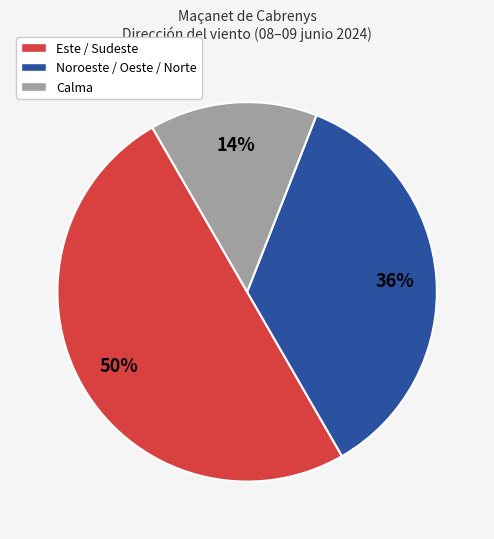

To the nearest percent, what is the difference between the largest and smallest slice percentages?

36%